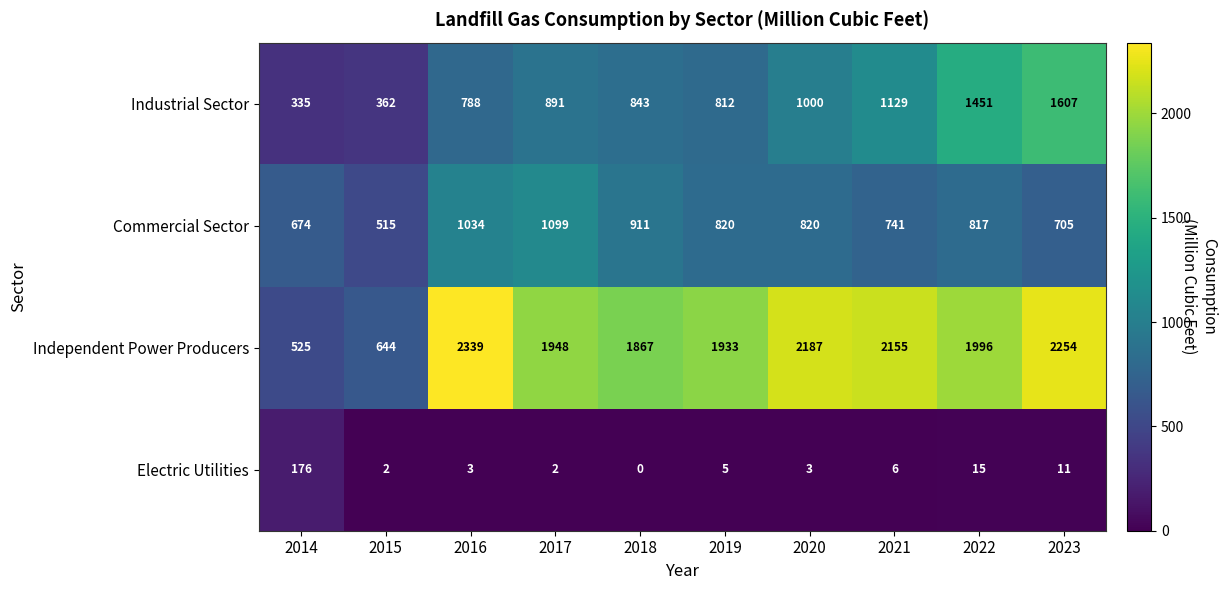

How many values in Electric Utilities are above zero?

9